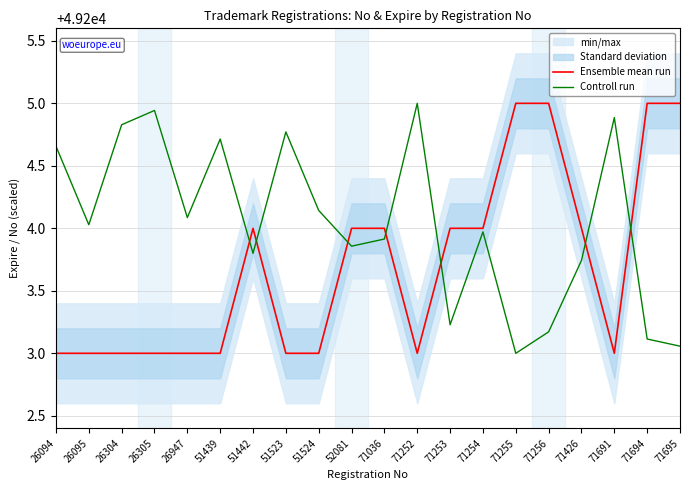

At which label does Controll run first exceed 49204?

26094